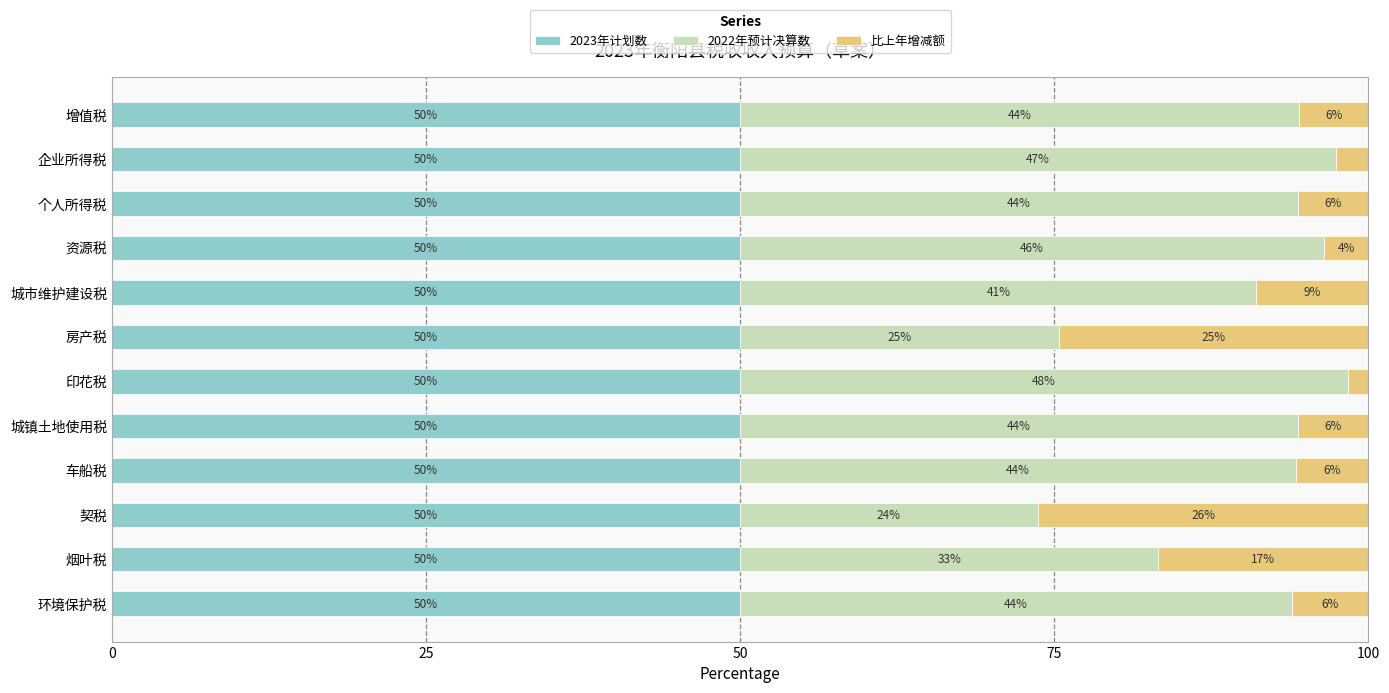

Is it true that 2023年计划数 equals 68.3 at 个人所得税?

False